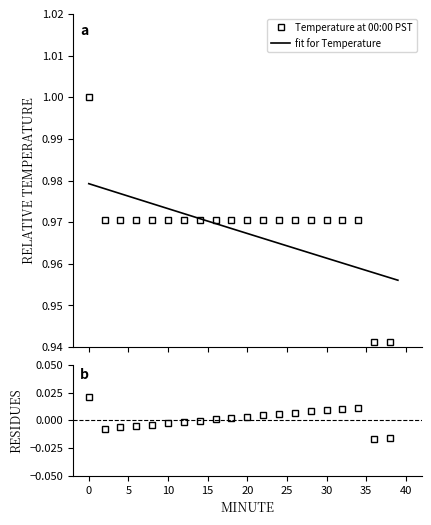

What is the value of the fit for Temperature point at the 14th from the left?

1.0